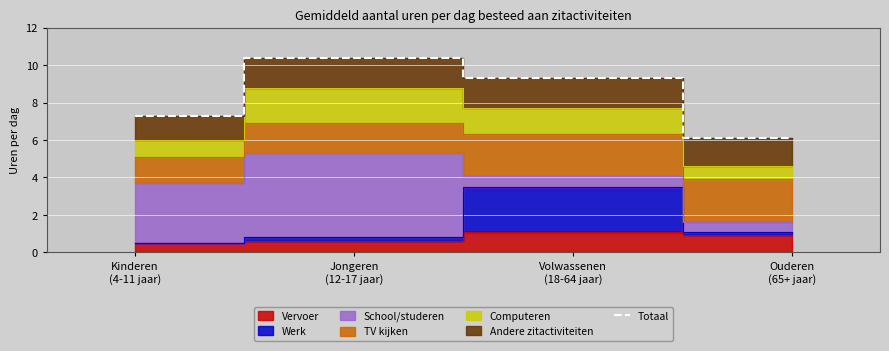

Approximately how many times larger is the value at Kinderen
(4-11 jaar) compared to Jongeren
(12-17 jaar)?

0.7